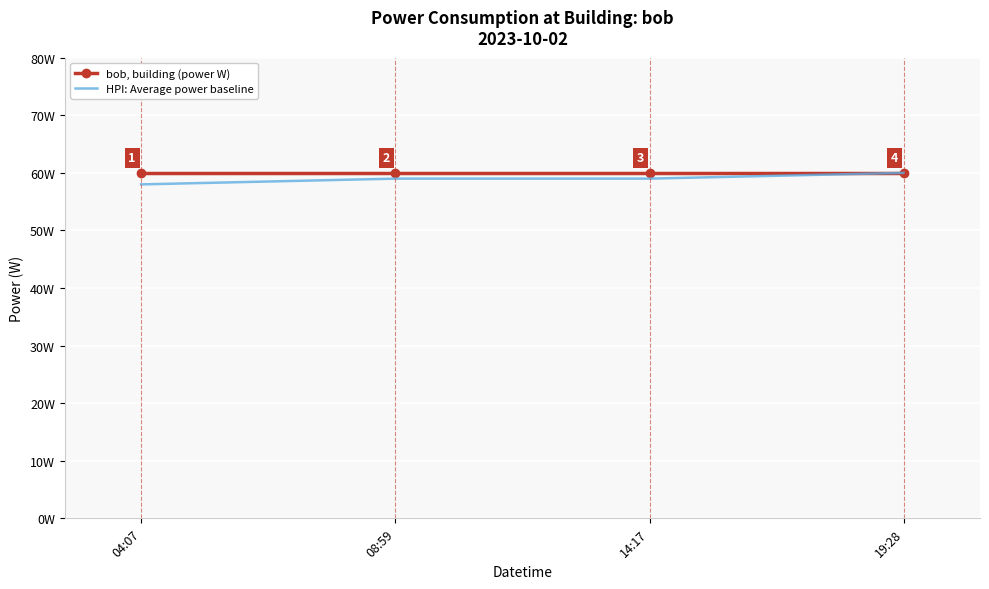

At 08:59, list the series in order from largest to smallest.

bob, building (power W), HPI: Average power baseline